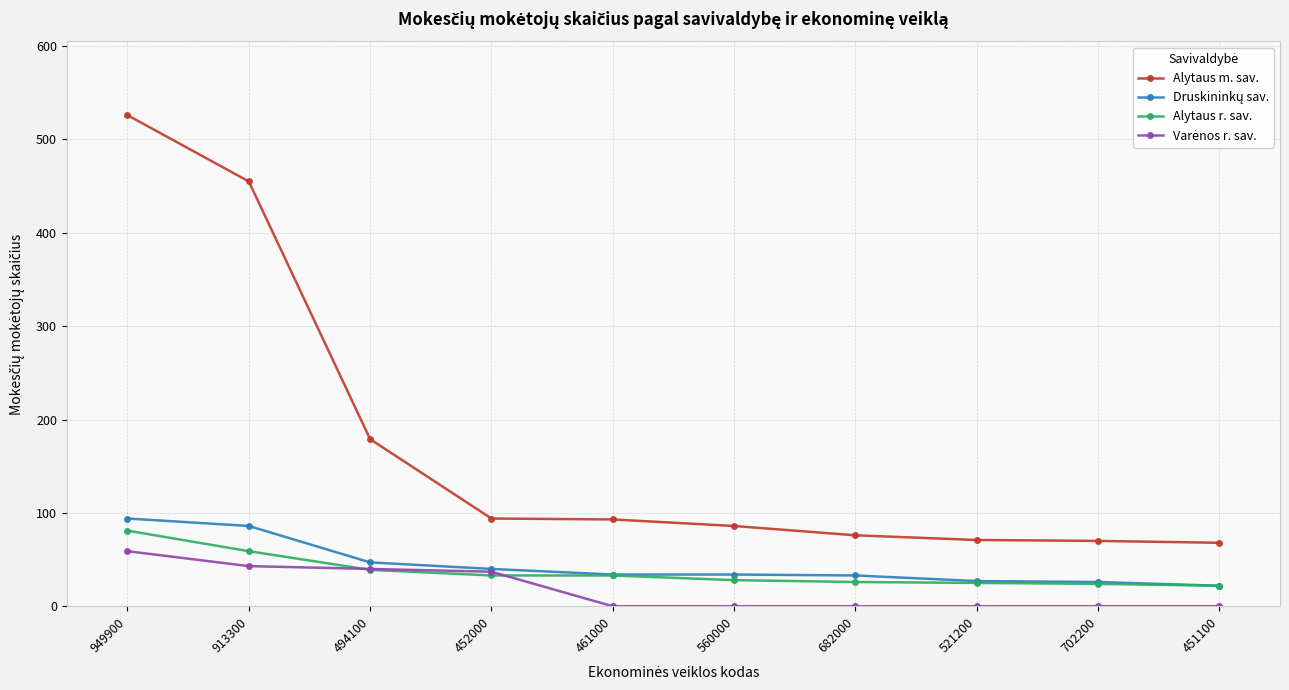

At which label is Alytaus m. sav. closest to 297?

494100